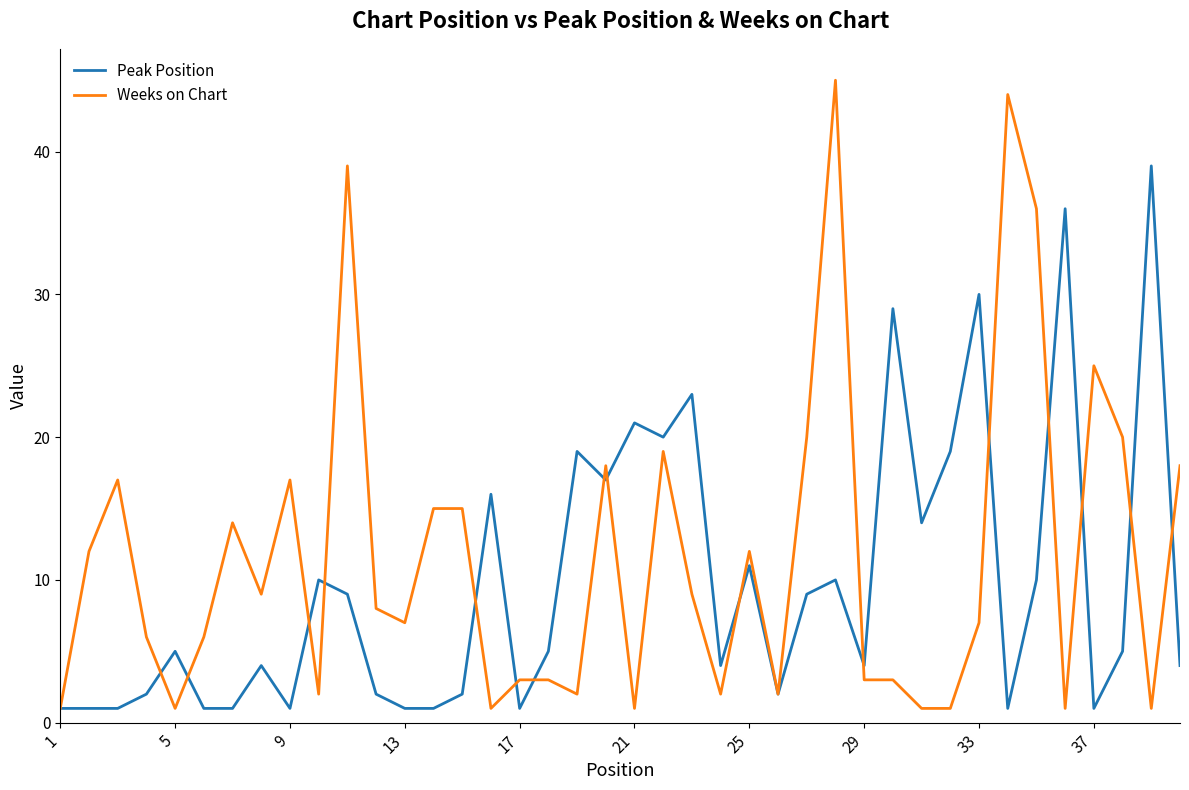

Which series has the largest range (max minus min)?

Weeks on Chart